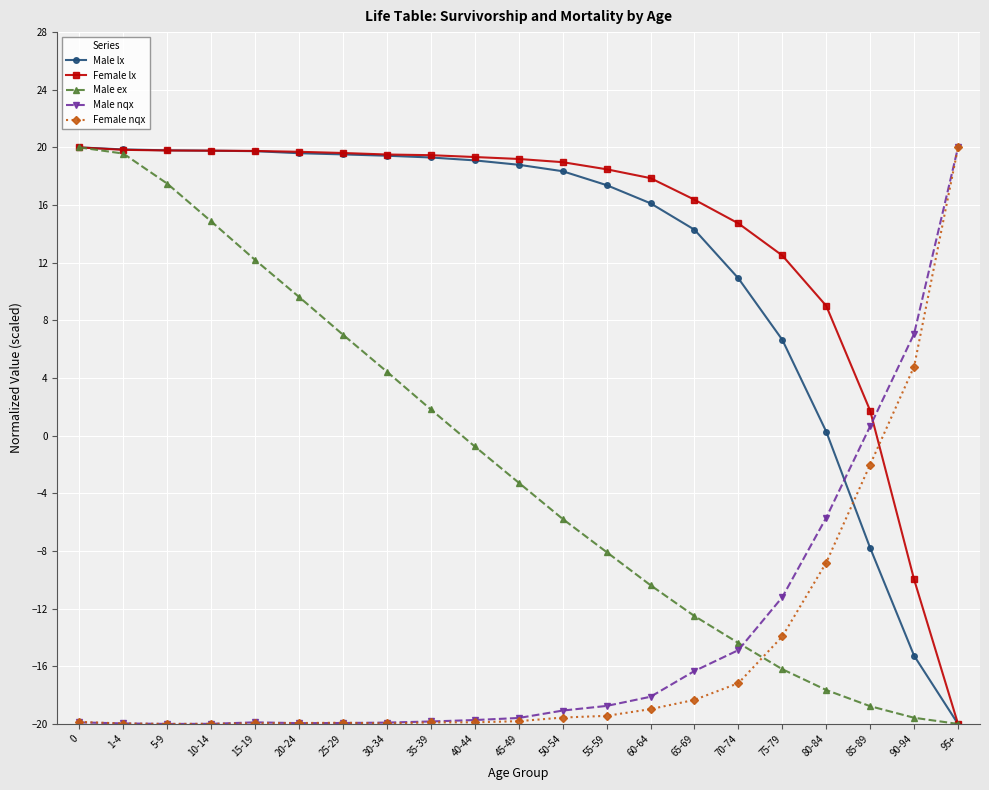

Which series changed the most between 45-49 and 50-54?

Male ex